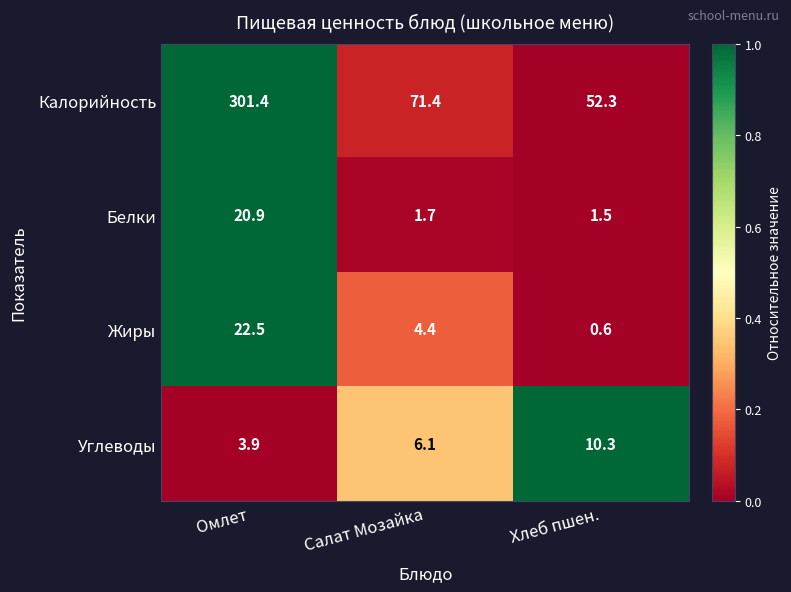

List the series in order of their peak value, highest first.

Калорийность, Жиры, Белки, Углеводы